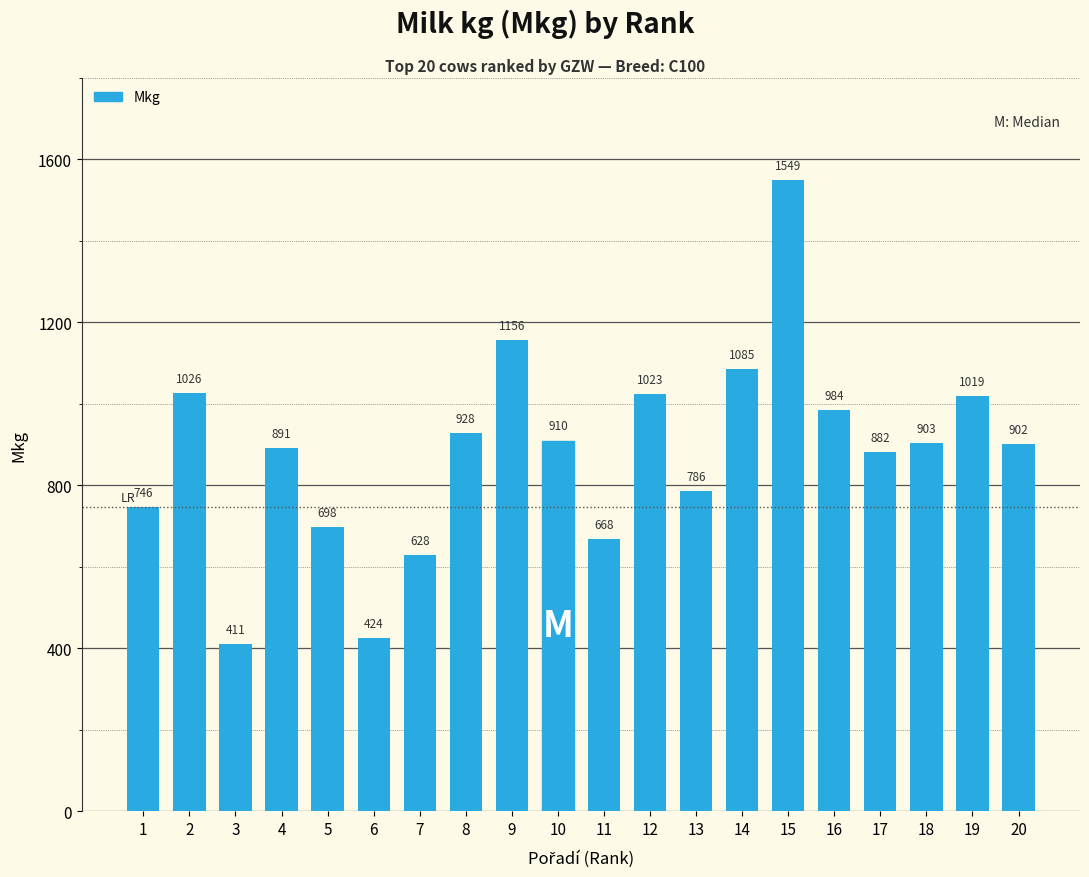

Rank the categories by value from lowest to highest.

3, 6, 7, 11, 5, 1, 13, 17, 4, 20, 18, 10, 8, 16, 19, 12, 2, 14, 9, 15